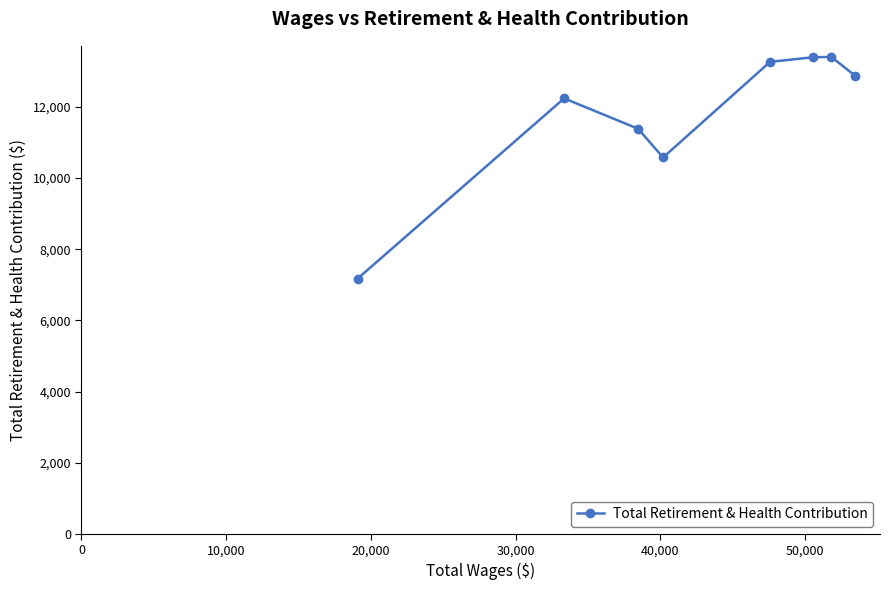

What is the difference between the second highest and second lowest values?

2818